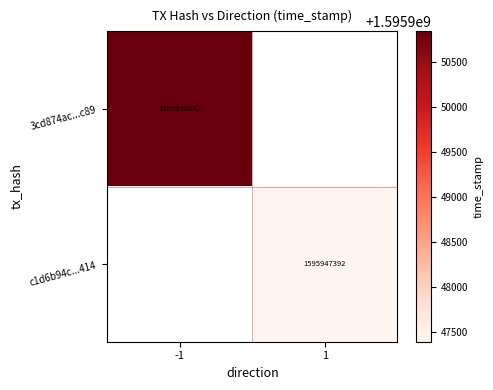

The c1d6b94c...414 series shows 1595947392 at 1. True or false?

True